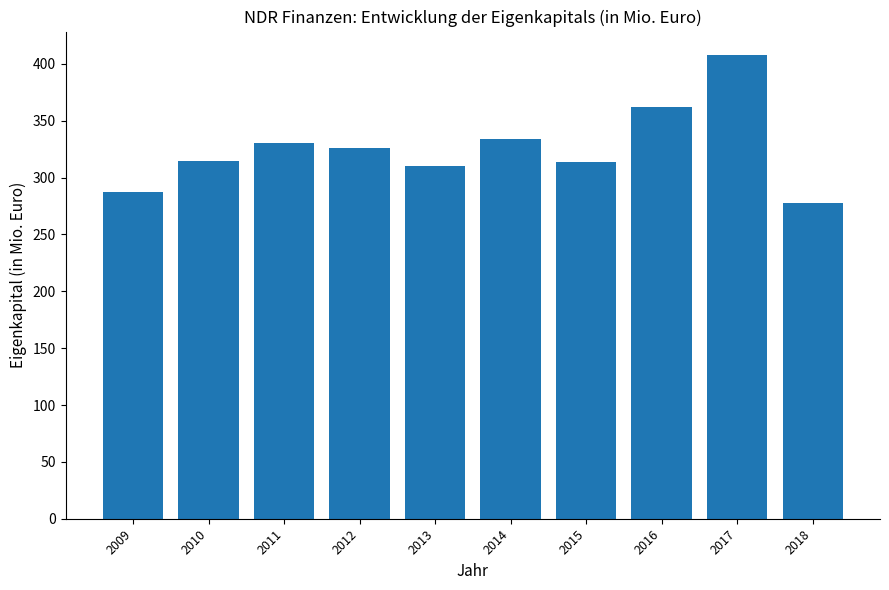

What value does the data have at 2015?

314